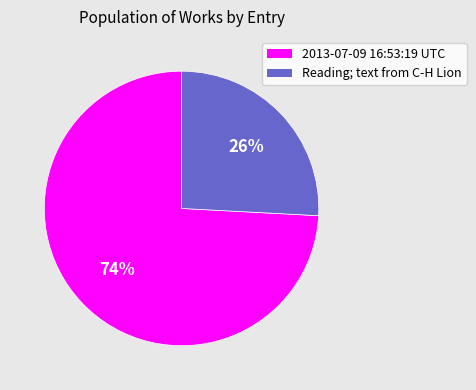

Do Reading; text from C-H Lion and 2013-07-09 16:53:19 UTC together represent more than half of the pie?

Yes